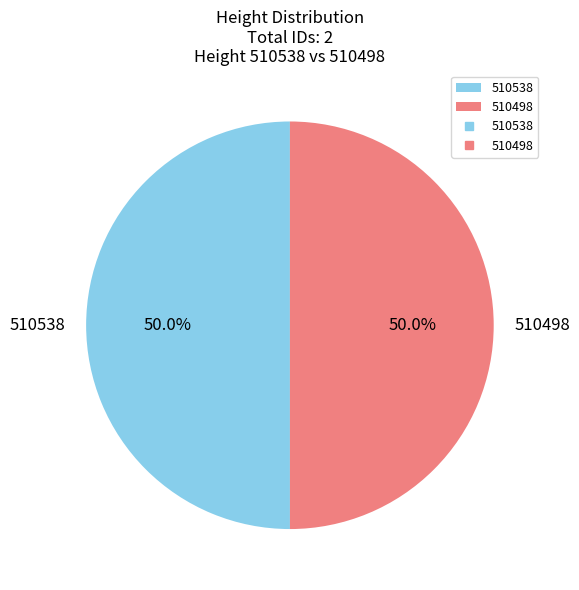

Is it true that 510538 is 42% of the pie?

False